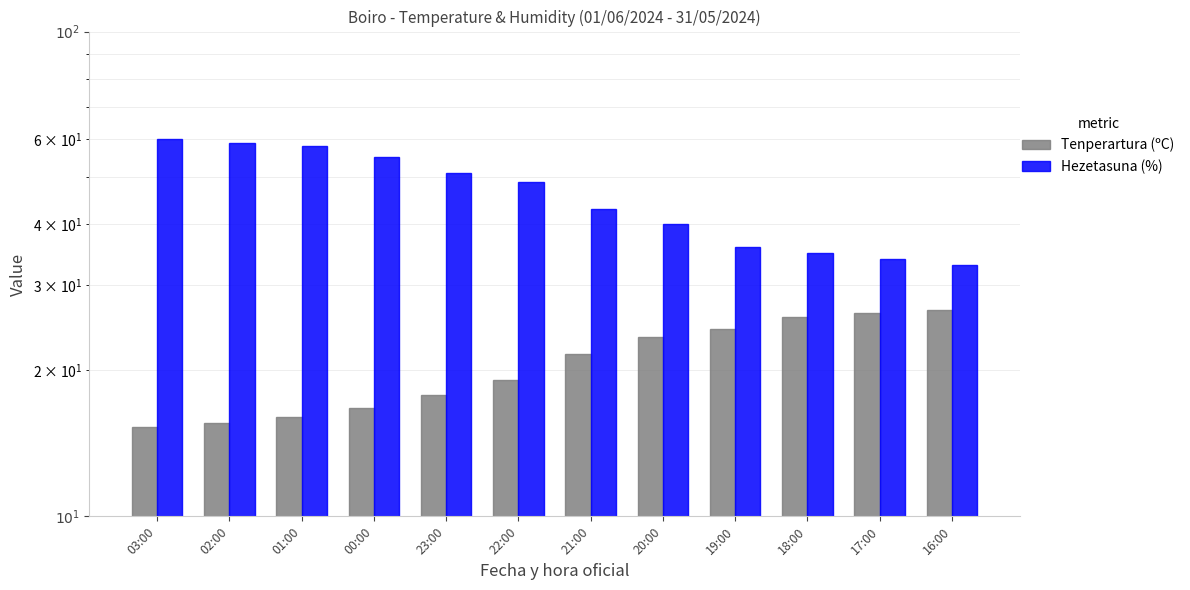

What is the approximate value of Tenperartura (ºC) at 02:00?

15.6